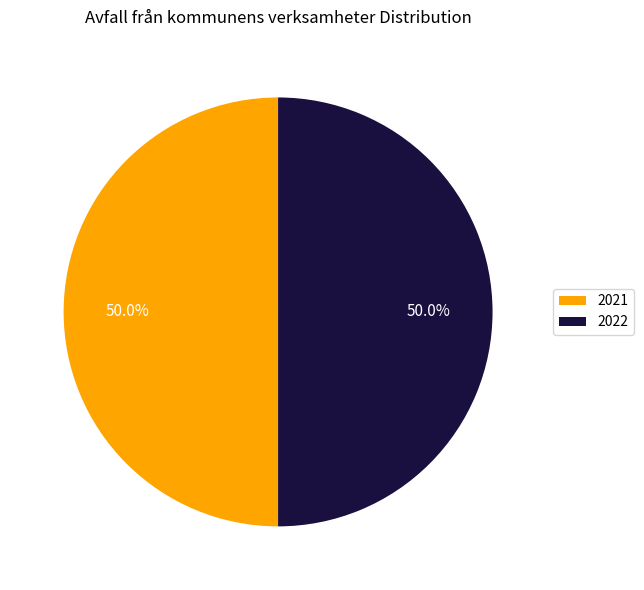

Approximately how many times larger is the value at 2022 compared to 2021?

1.0